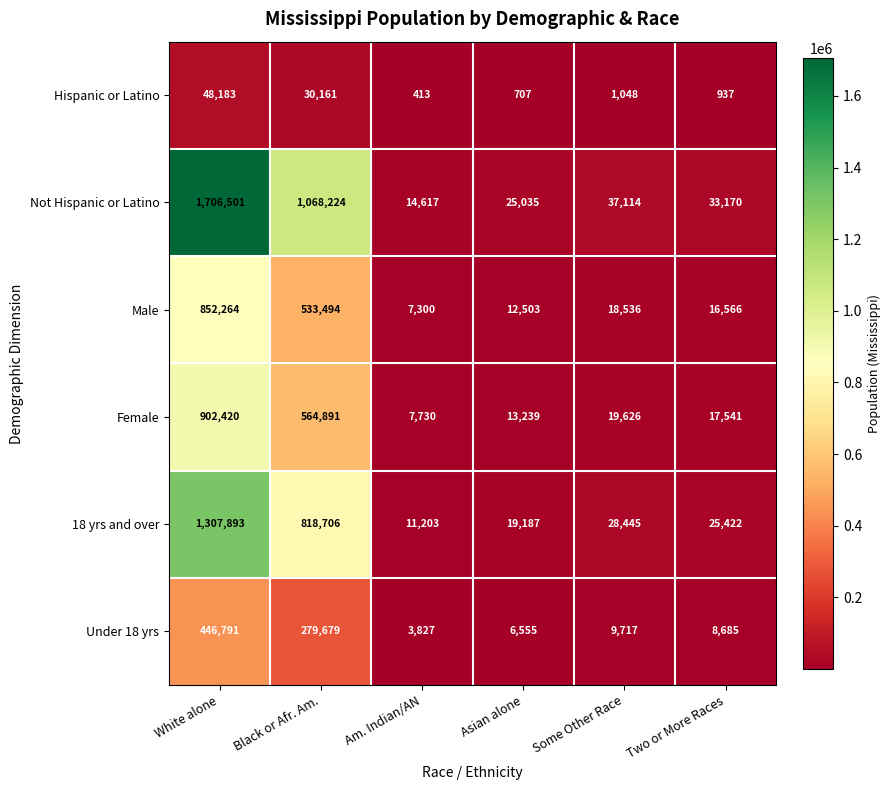

Which series has the largest range (max minus min)?

Not Hispanic or Latino